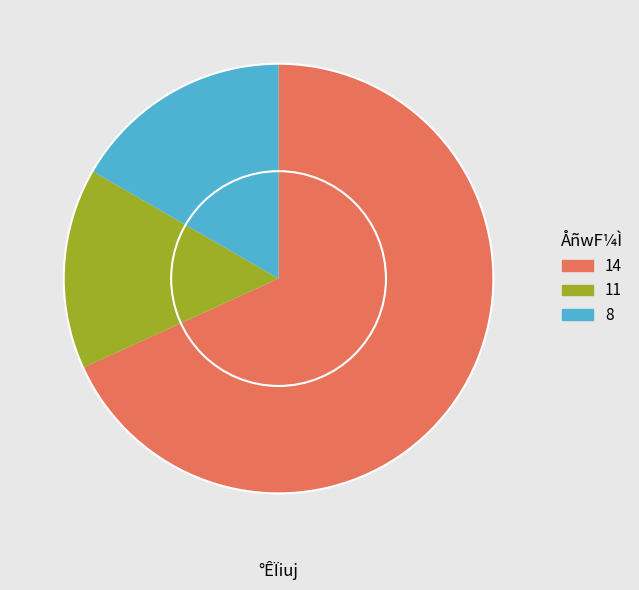

Combined, do 11 and 14 account for over 50%?

Yes